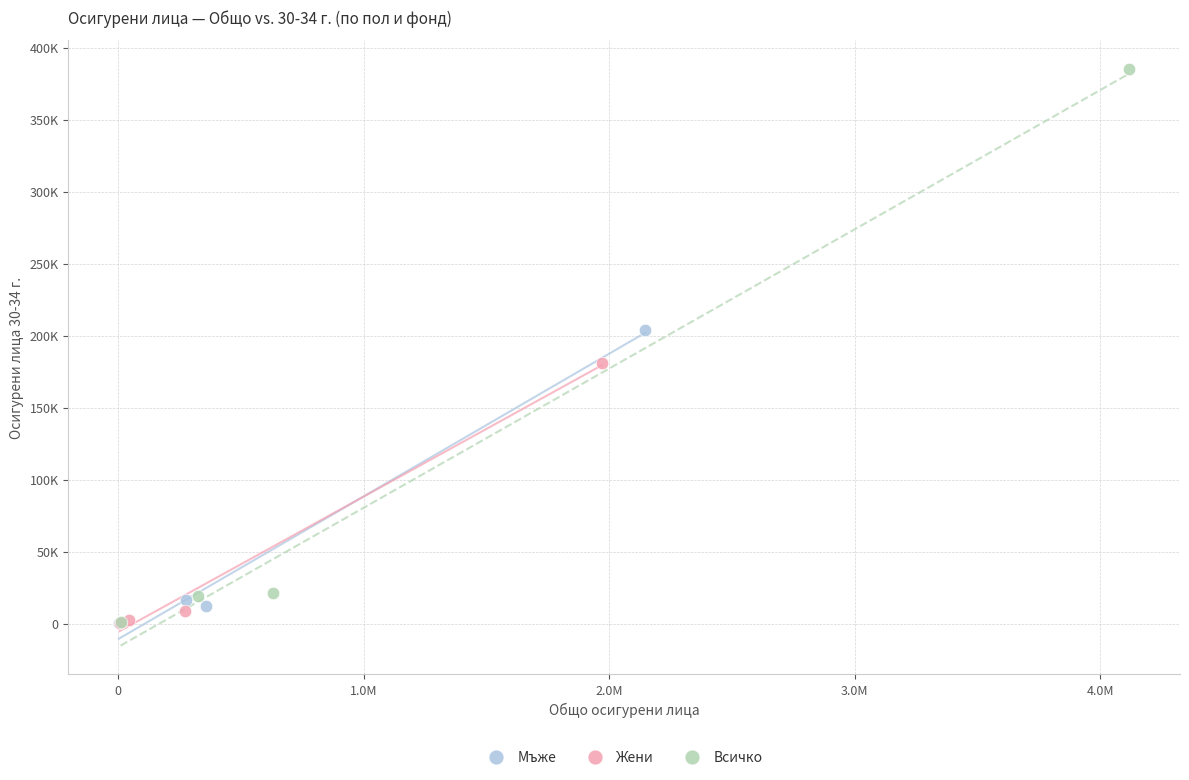

What are all the series names shown in the legend?

Мъже, Жени, Всичко